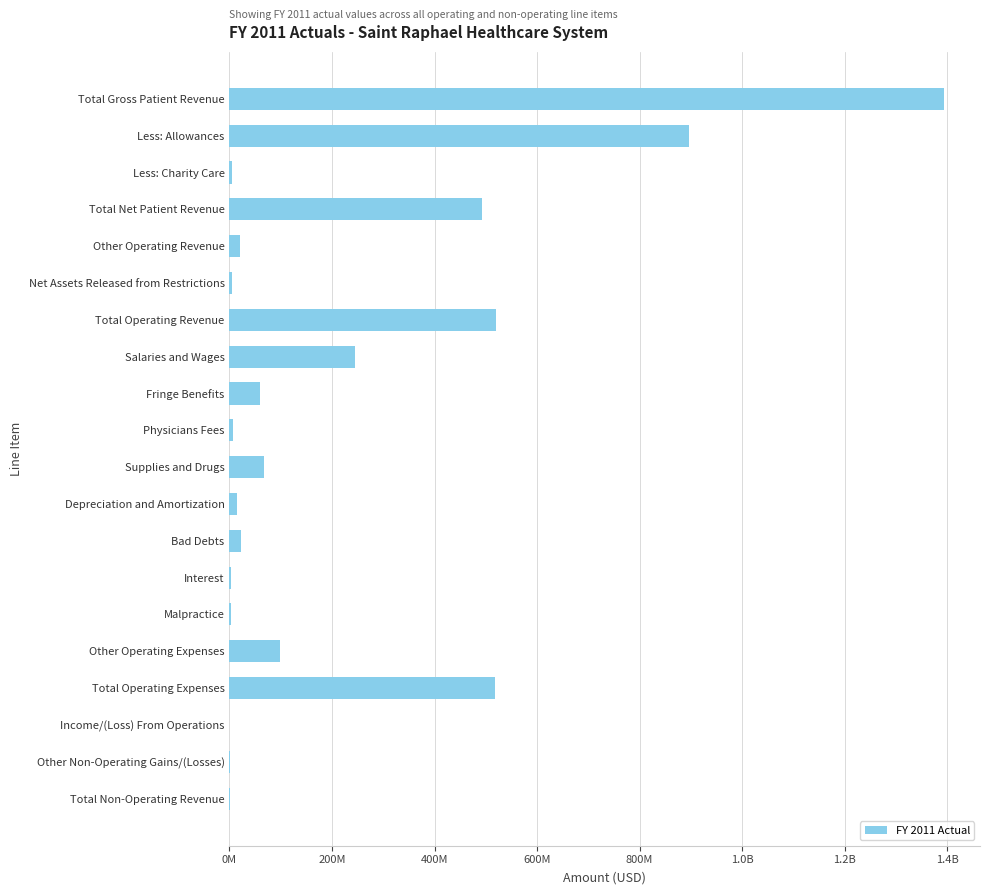

Are the bars horizontal?

Yes